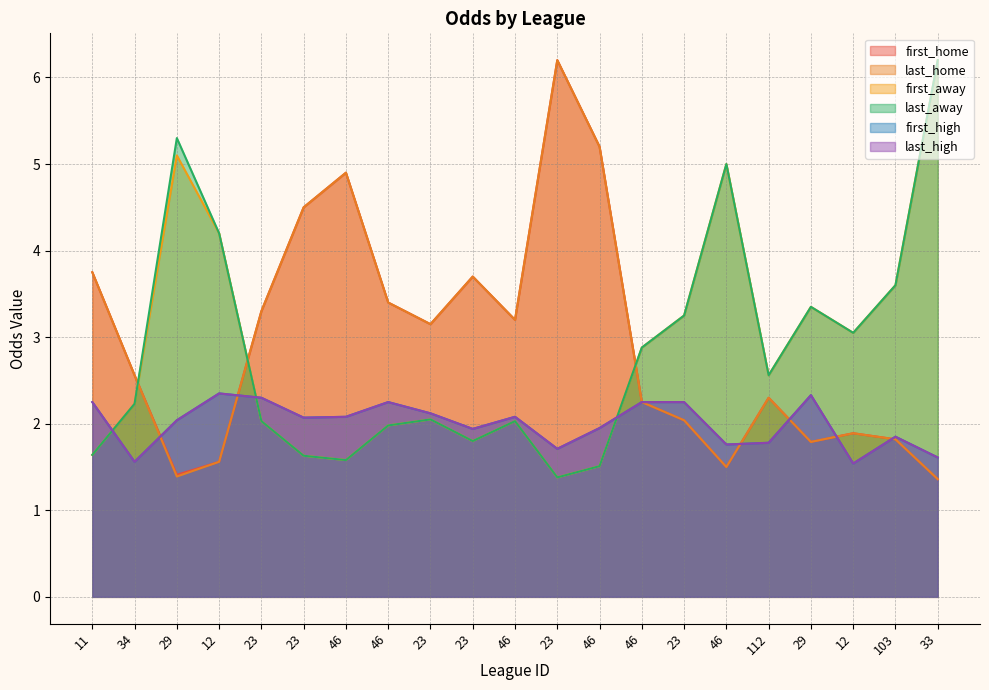

Is the value of first_high at 29 greater than the value of last_away at 46?

Yes